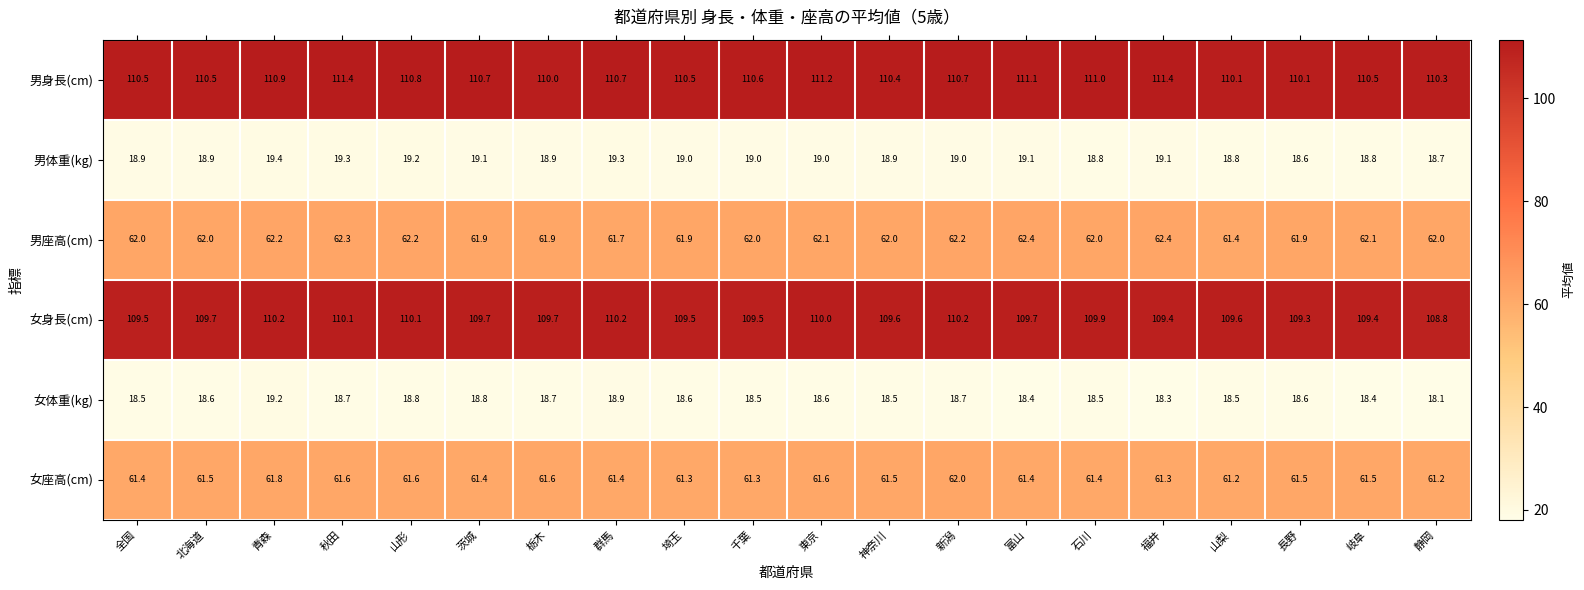

At 山梨, list the series in order from smallest to largest.

女体重(kg), 男体重(kg), 女座高(cm), 男座高(cm), 女身長(cm), 男身長(cm)